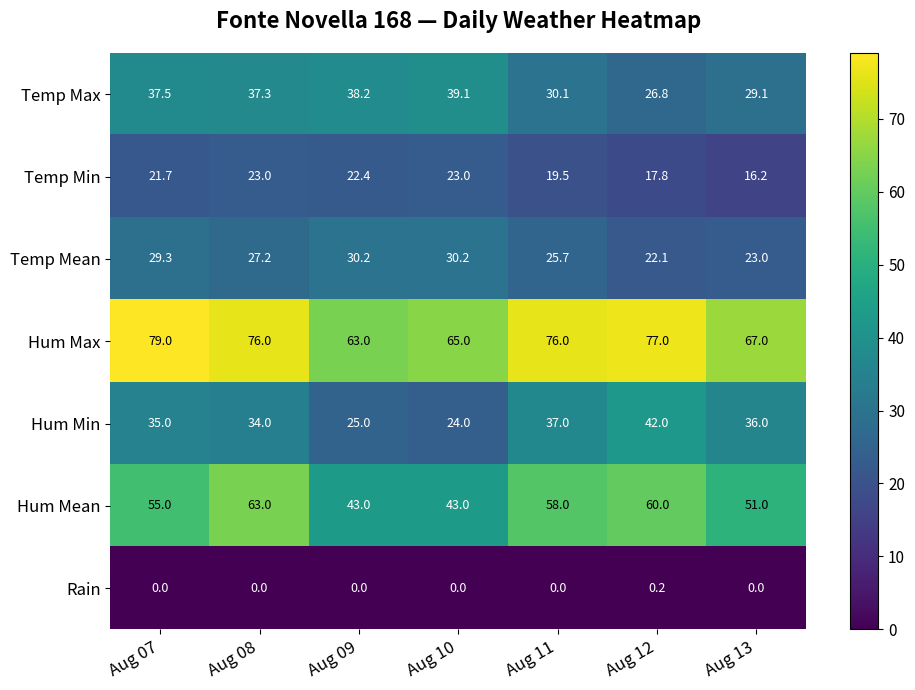

Is it true that Hum Max equals 79.0 at Aug 07?

True